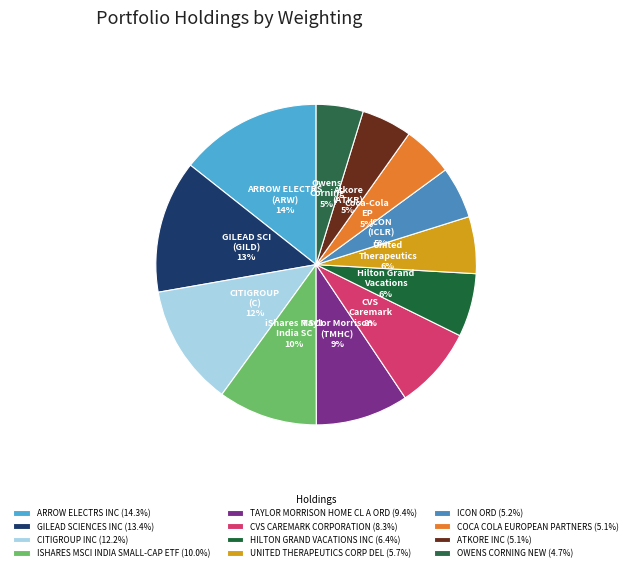

How many segments does this pie chart have?

12